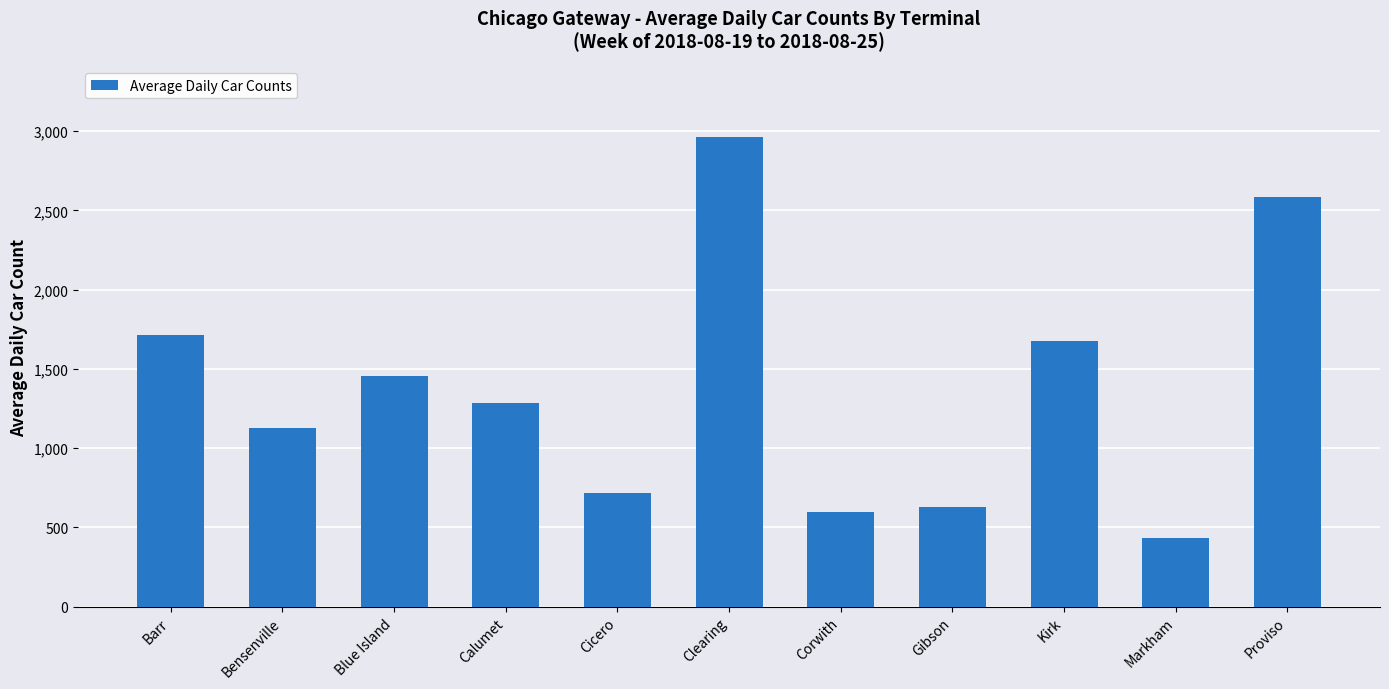

What is the greatest value displayed?

2964